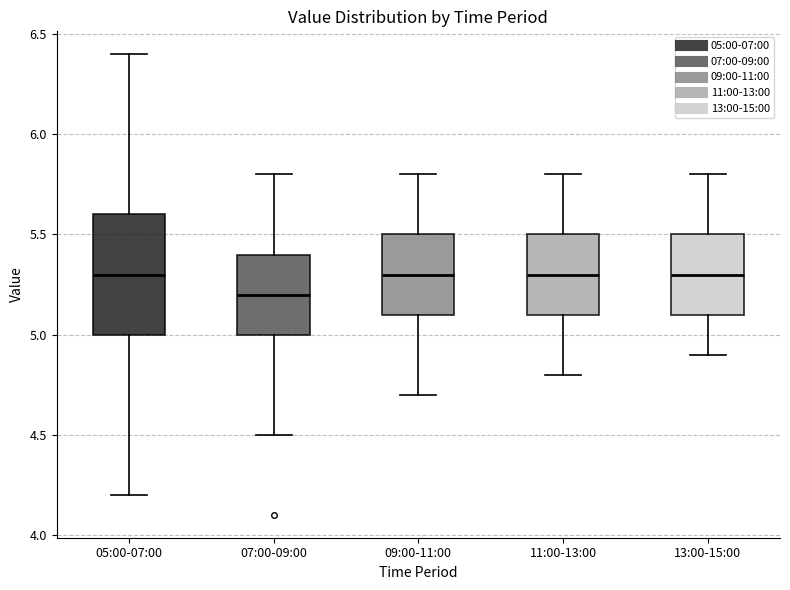

Where does the median line of the box for 07:00-09:00 sit on the y-axis? The values are not printed on the chart, so give them approximately, as read against the axis.

5.2